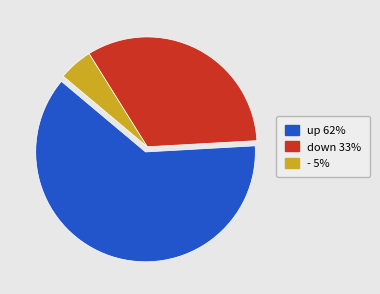

Which slice is the smallest?

-